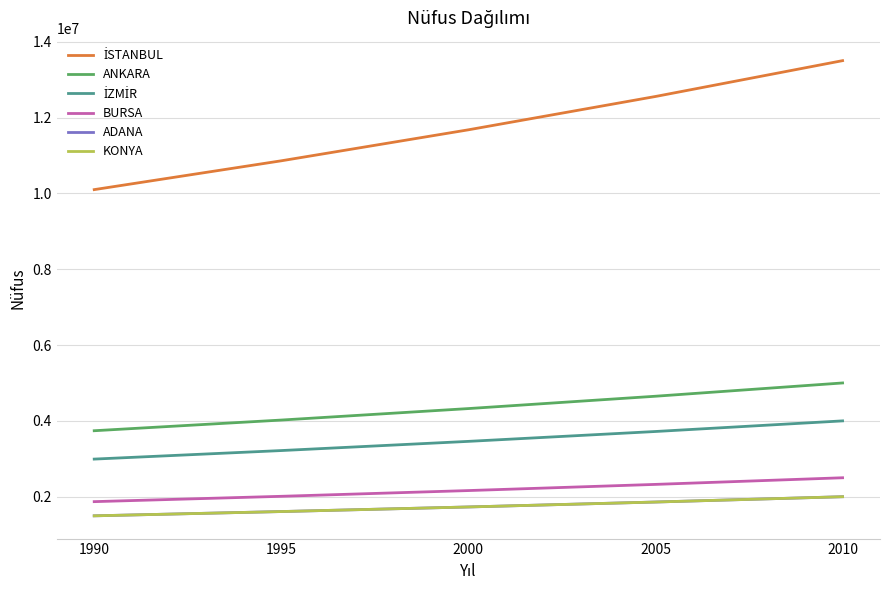

True or false: BURSA has a value of 486315.6 at 1990.

False